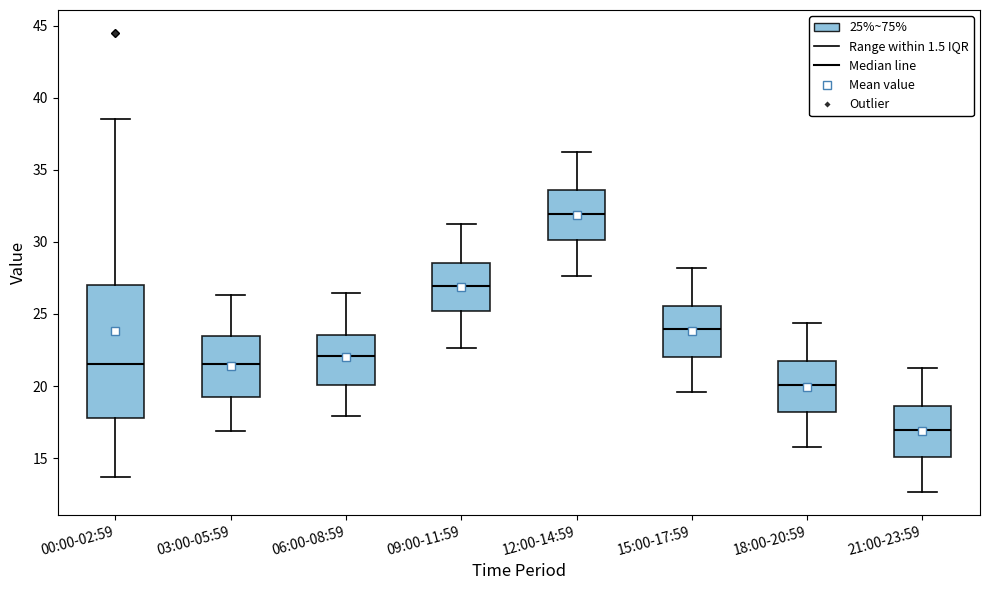

Which box's median line is the highest?

12:00-14:59